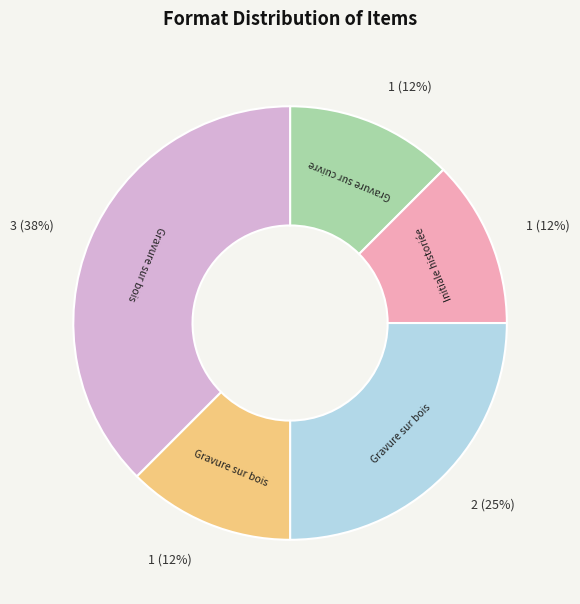

Is there any slice that represents more than half of the pie?

No